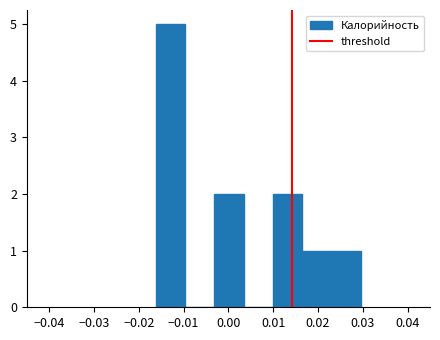

Reading left to right, list every bar in this chart as the range it spans on the x-axis followed by its height. Neither the bar edges nor the heights are printed on the chart, so give them approximately, as read against the axes.

-0.016 to -0.010: 5
-0.010 to -0.003: 0
-0.003 to 0.003: 2
0.003 to 0.010: 0
0.010 to 0.017: 2
0.017 to 0.023: 1
0.023 to 0.030: 1